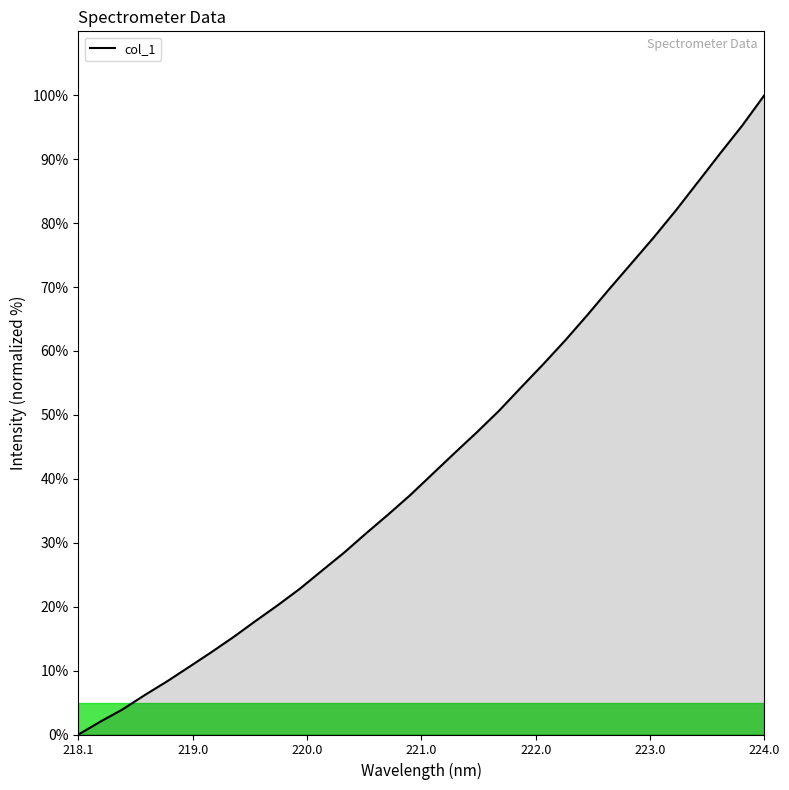

How many values are below 40?

16